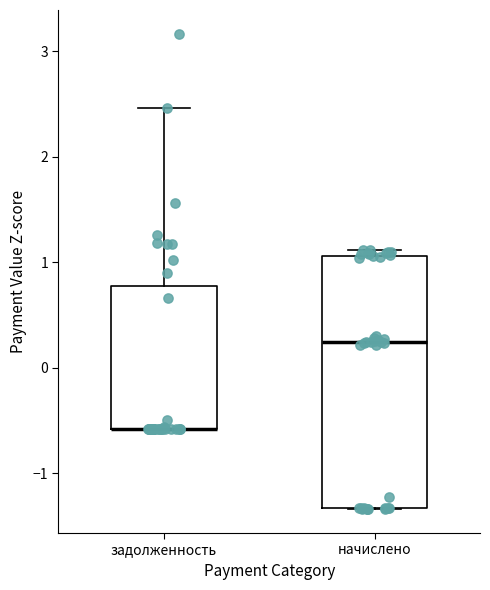

Reading left to right, read every box against the y-axis: the position of its median line, the range the box covers, and the ends of its whiskers. The values are not printed on the chart, so give them approximately, as read against the axis.

задолженность: median -0.6 (drawn on the box's lower edge), box -0.6 to 0.8, whiskers -0.6 to 2.5
начислено: median 0.2, box -1.3 to 1.1, whiskers -1.3 to 1.1 (just above the box's upper edge)